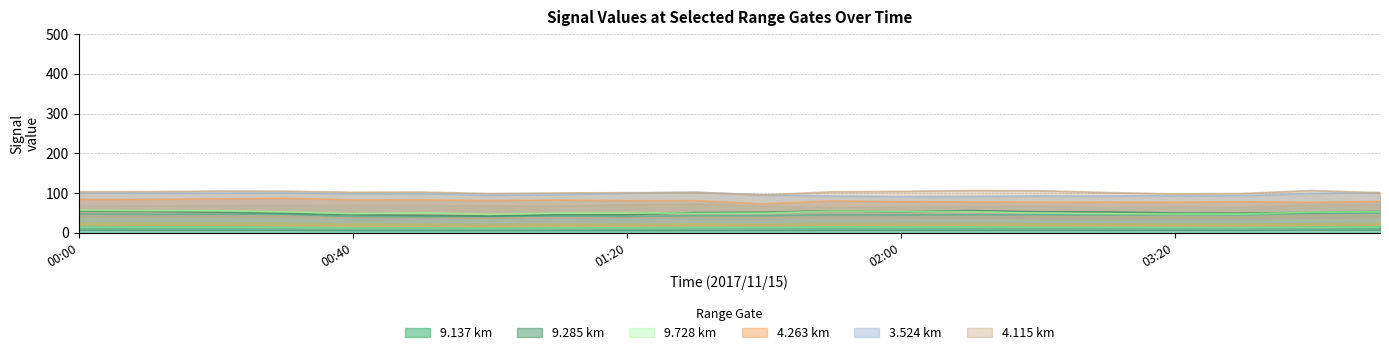

Between which two adjacent categories do 9.285 and 9.137 first intersect?

00:10 and 00:20